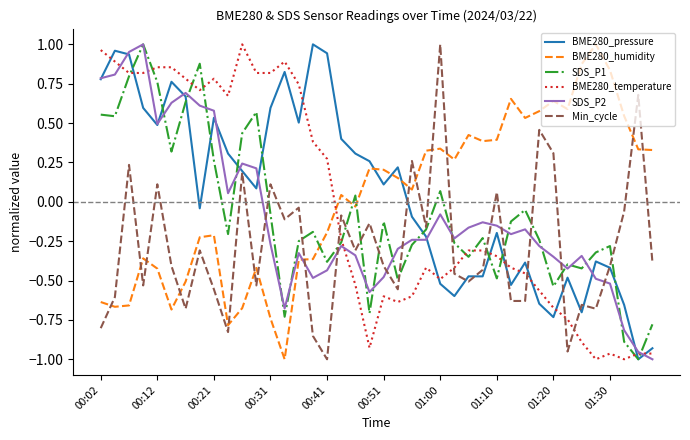

After their last crossing, which series has the higher values: Min_cycle or BME280_humidity?

BME280_humidity